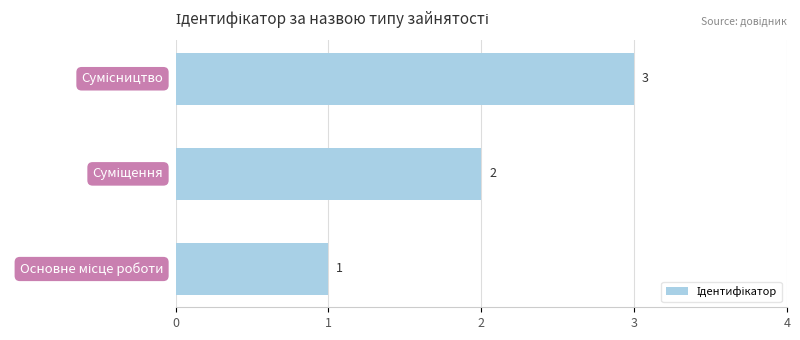

What is the greatest value displayed?

3